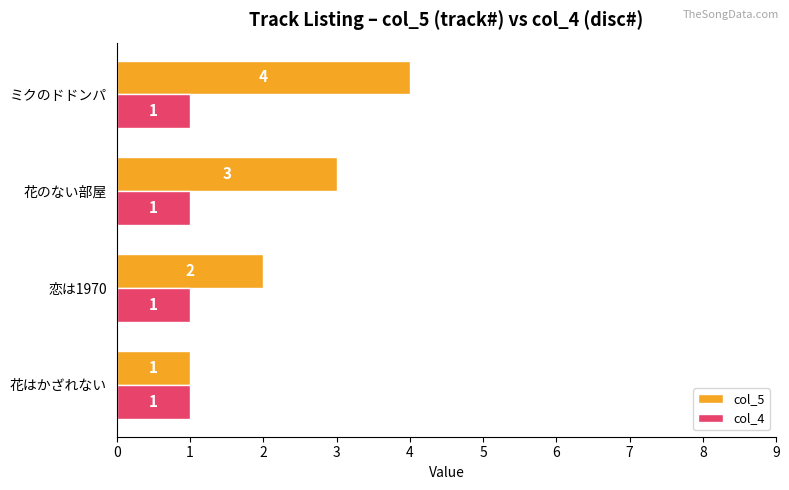

Between 花のない部屋 and ミクのドドンパ, which series saw the biggest shift?

col_5